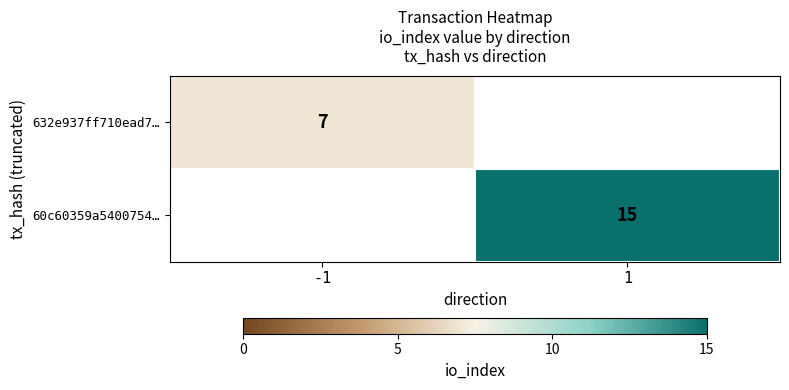

Which label corresponds to the smallest value in the chart?

-1